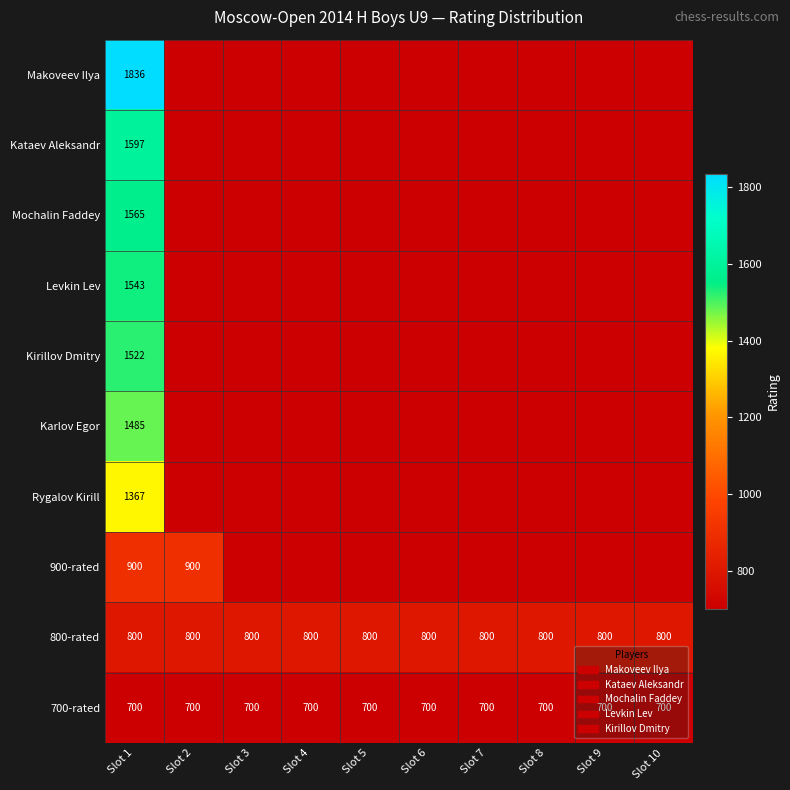

Read the 700-rated value at Slot 8.

700